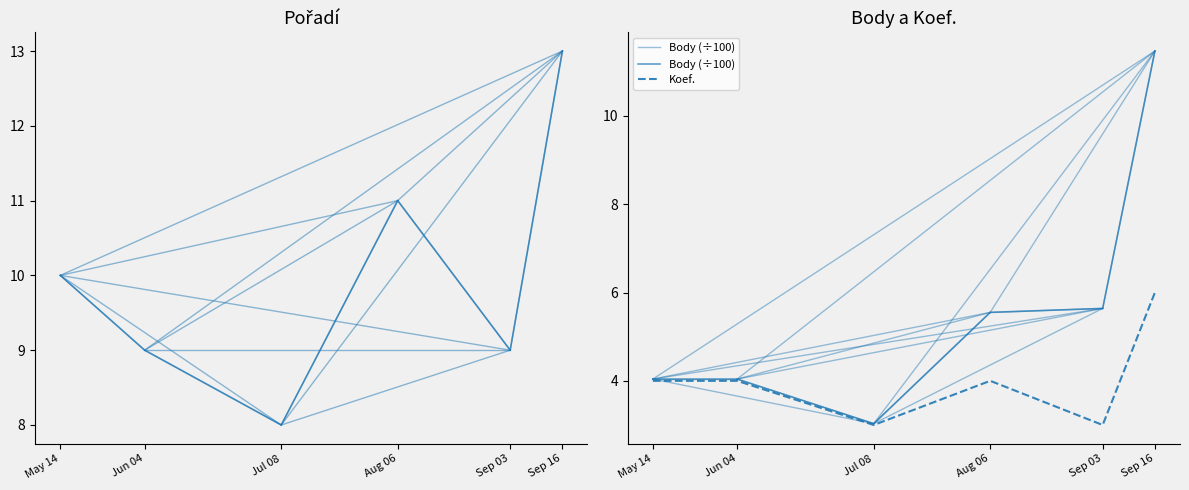

What is the greatest value displayed?

13.0